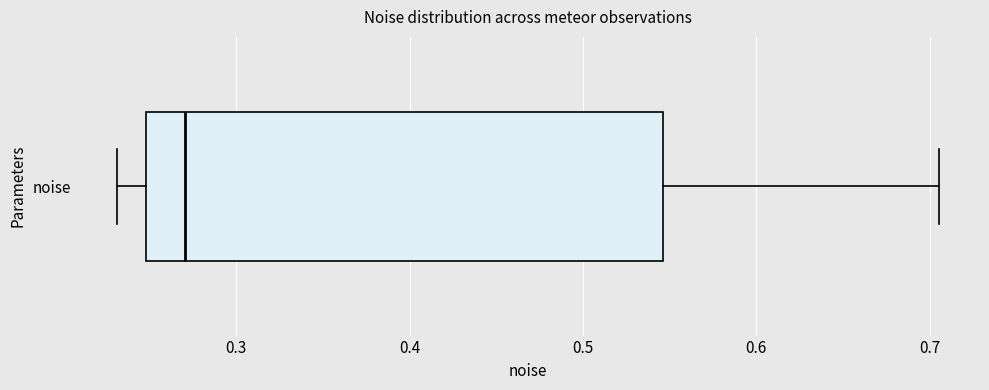

Read this box plot against the x-axis: the position of the median line, the range covered by the box, and the ends of both whiskers. The values are not printed on the chart, so give them approximately, as read against the axis.

median 0.27, box 0.25 to 0.55, whiskers 0.23 to 0.71